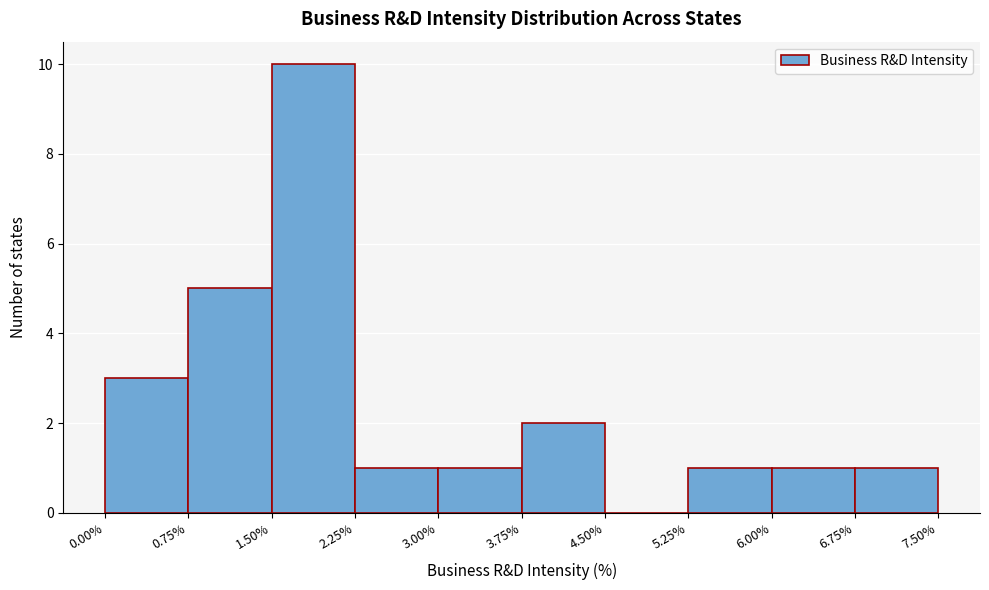

Reading left to right, transcribe this chart: for each bar, give the range it covers on the x-axis and its height. The values are not printed on the chart, so give them approximately, as read against the axis.

0.00% to 0.75%: 3
0.75% to 1.50%: 5
1.50% to 2.25%: 10
2.25% to 3.00%: 1
3.00% to 3.75%: 1
3.75% to 4.50%: 2
4.50% to 5.25%: 0
5.25% to 6.00%: 1
6.00% to 6.75%: 1
6.75% to 7.50%: 1